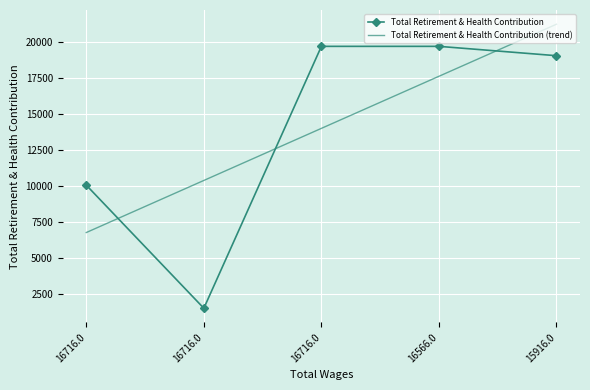

Which category has the lowest value in the Total Retirement & Health Contribution series?

16716.0